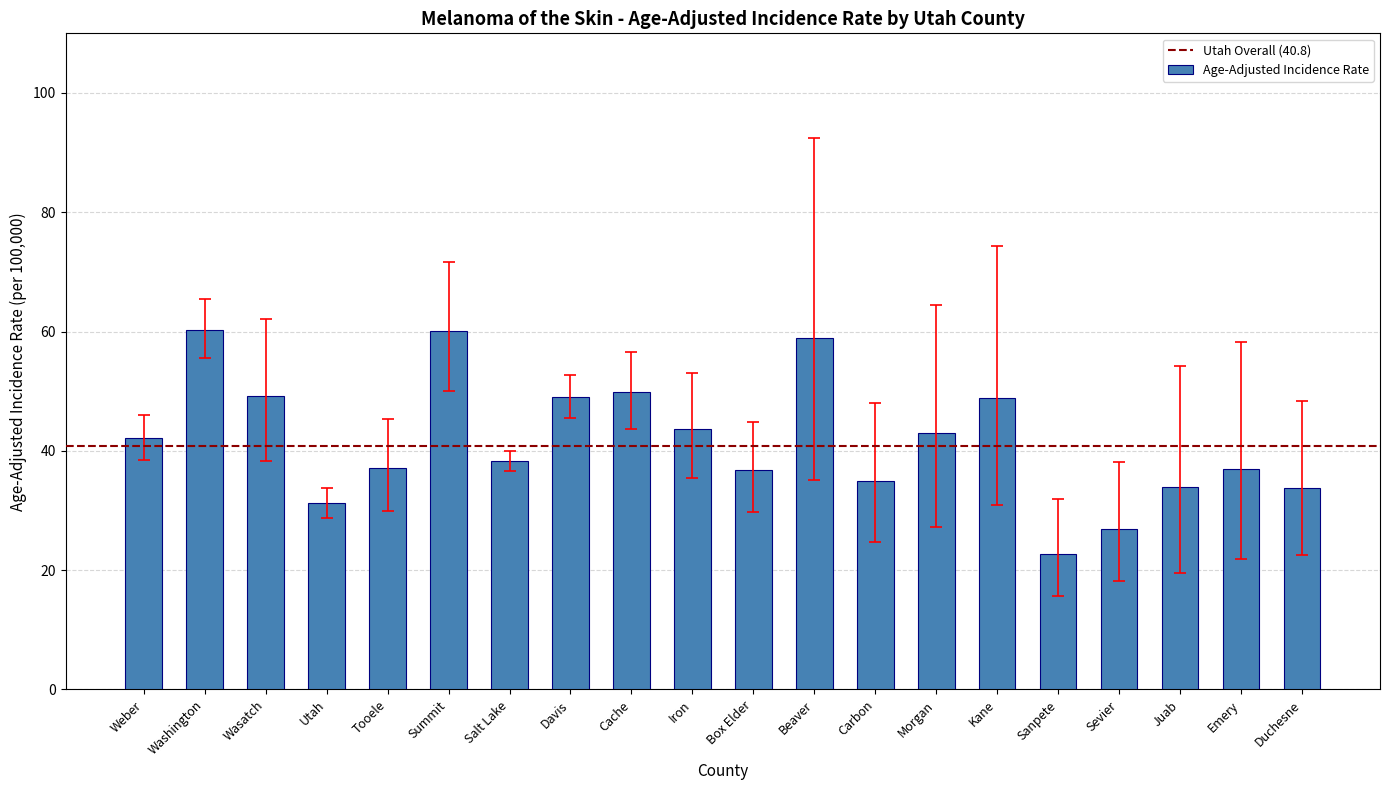

How many values are below 42?

10